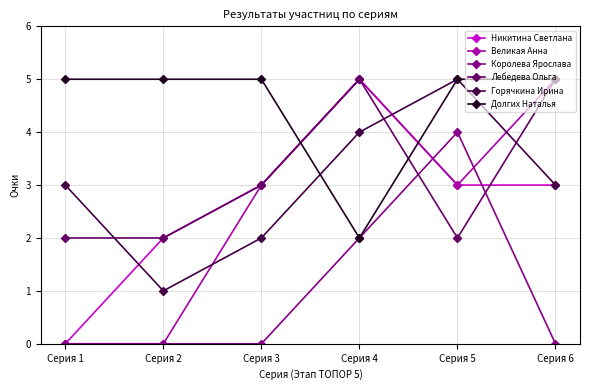

At which label does Никитина Светлана reach its minimum?

Серия 1